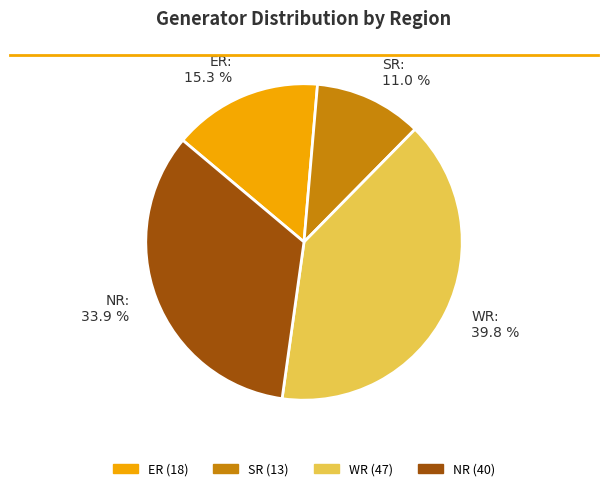

Does ER account for over 50% of the chart?

No